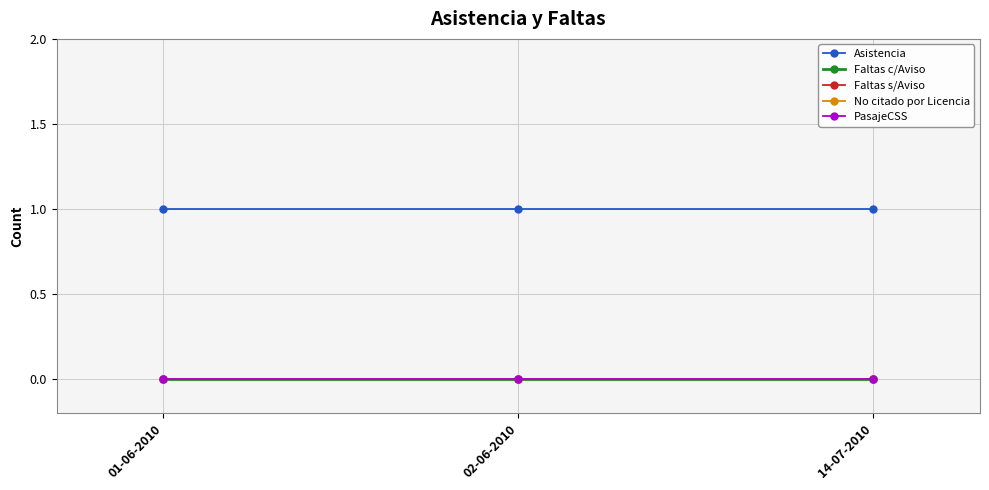

Which series has the largest total across all categories?

Asistencia